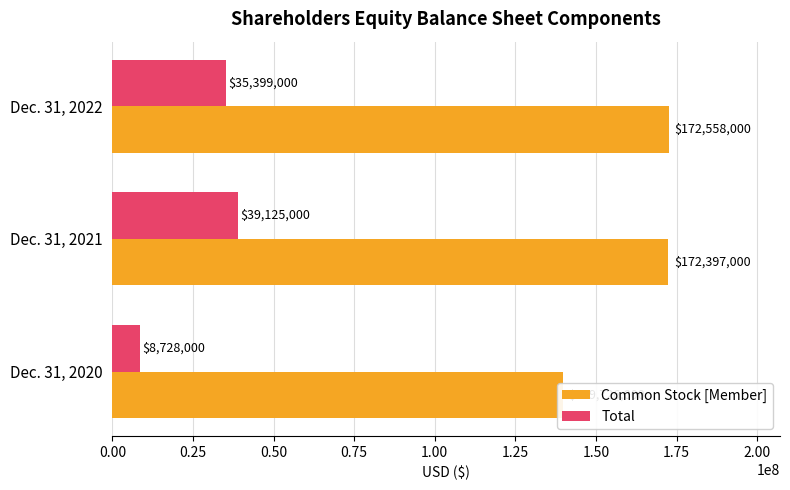

Which series has the largest total across all categories?

Common Stock [Member]